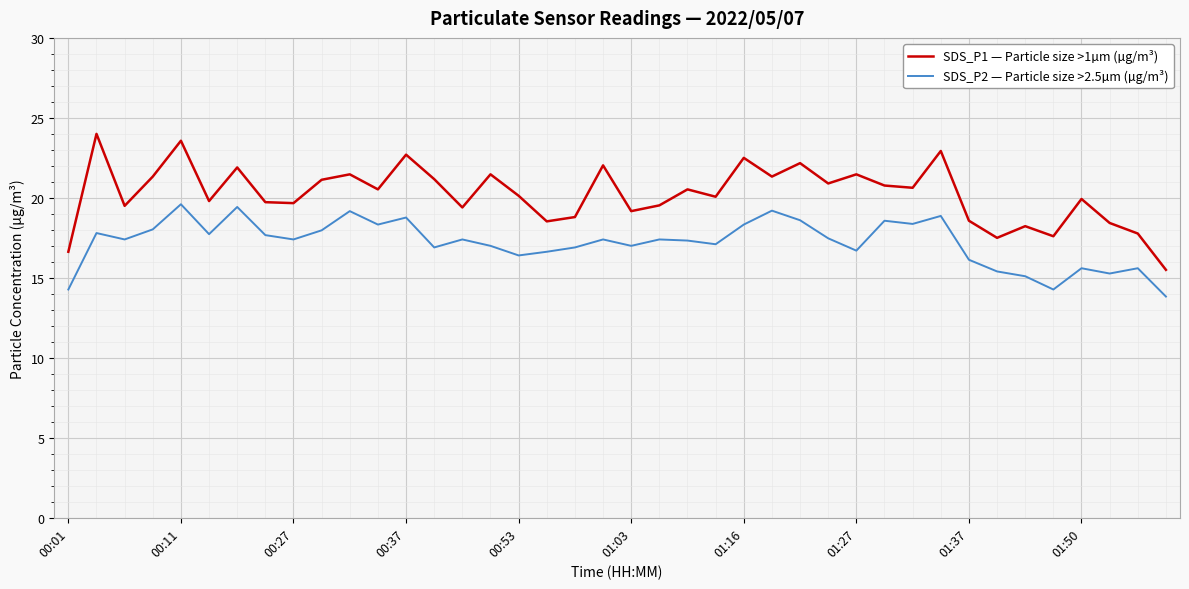

What is the sum of all SDS_P1 — Particle size >1µm (µg/m³) values?

809.0